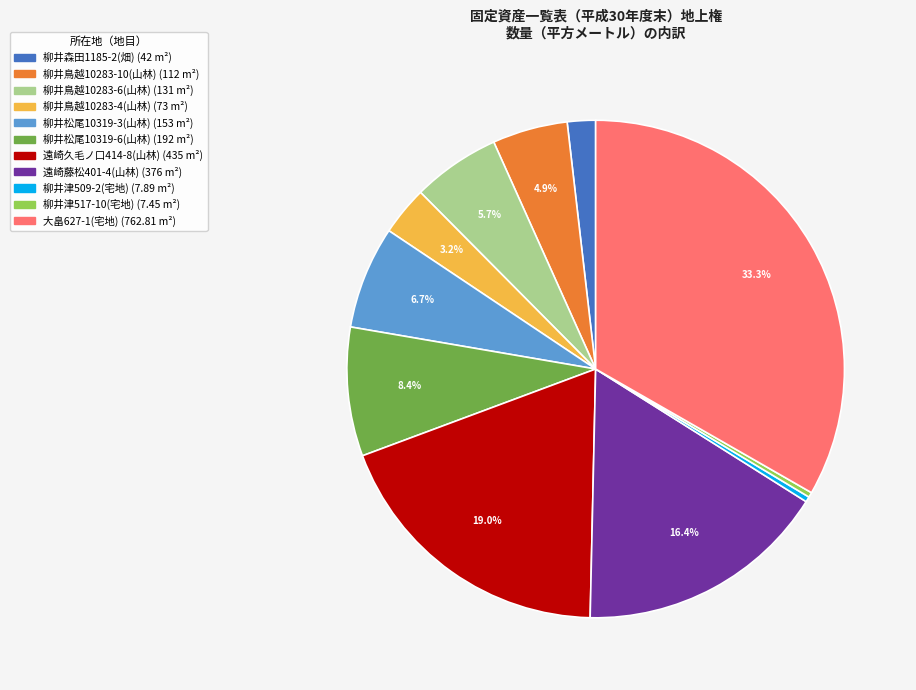

Approximately how many times larger is the value at 大畠627-1(宅地) compared to 柳井鳥越10283-4(山林)?

10.4